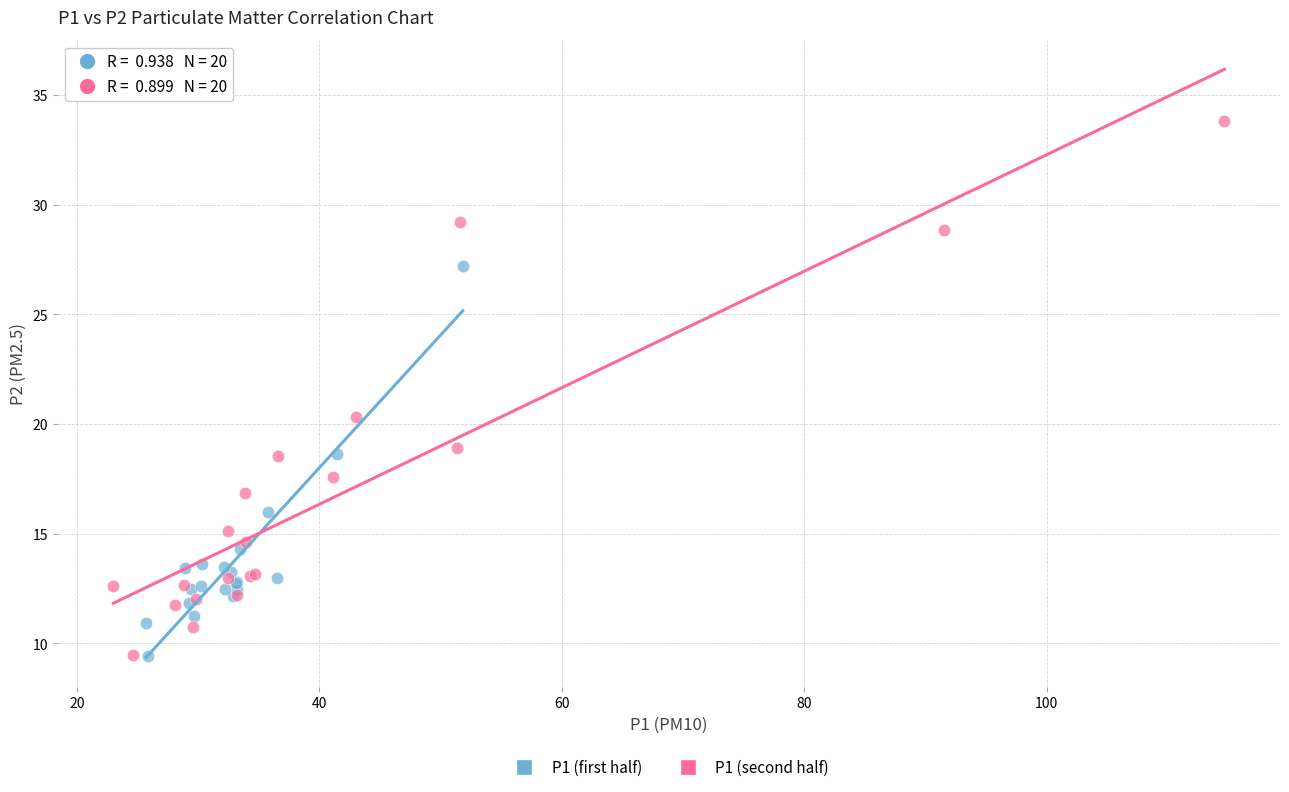

Which series has the largest Y range (max minus min)?

P1 (second half)